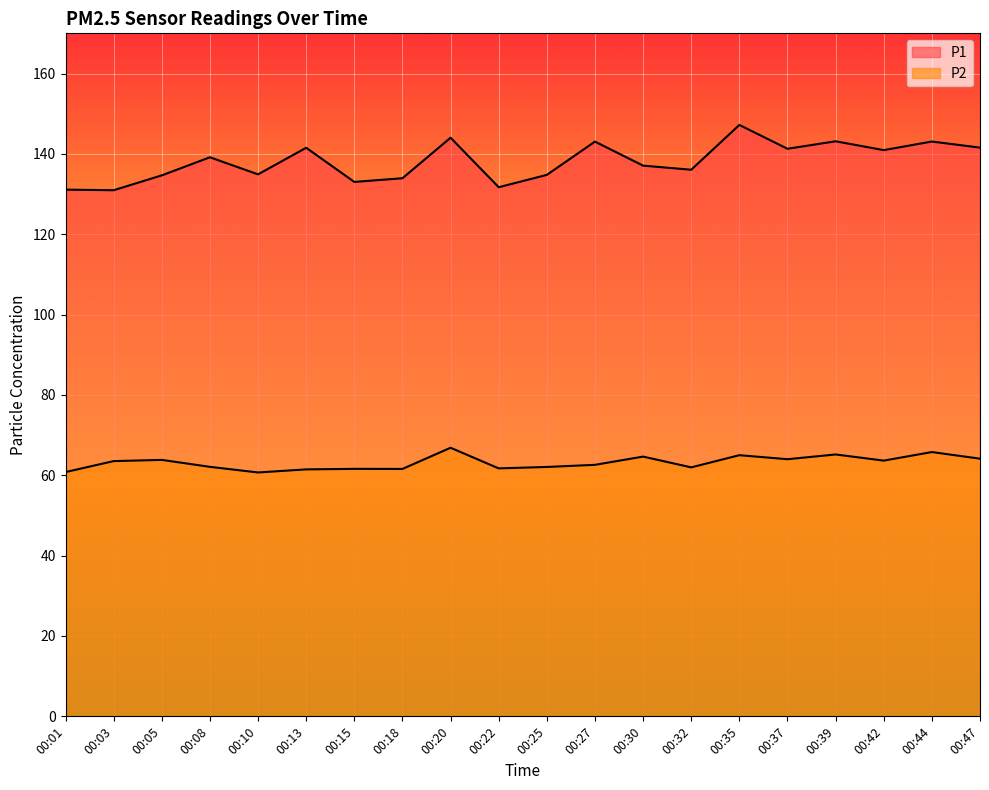

True or false: P2 and P1 cross at least once.

False